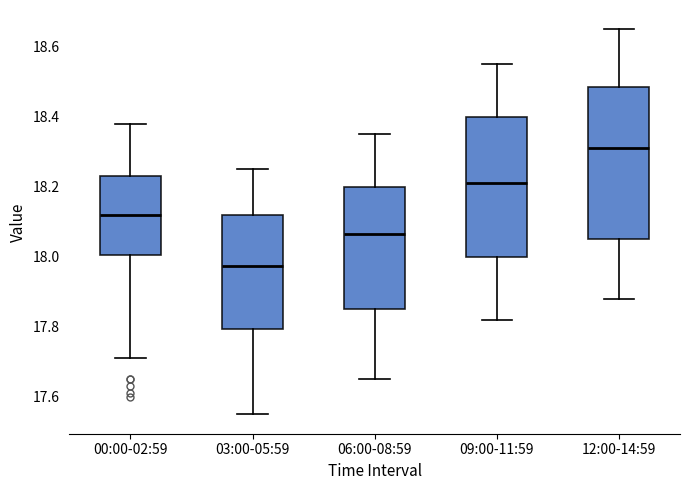

Which box is the tallest, from its lower edge to its upper edge?

12:00-14:59